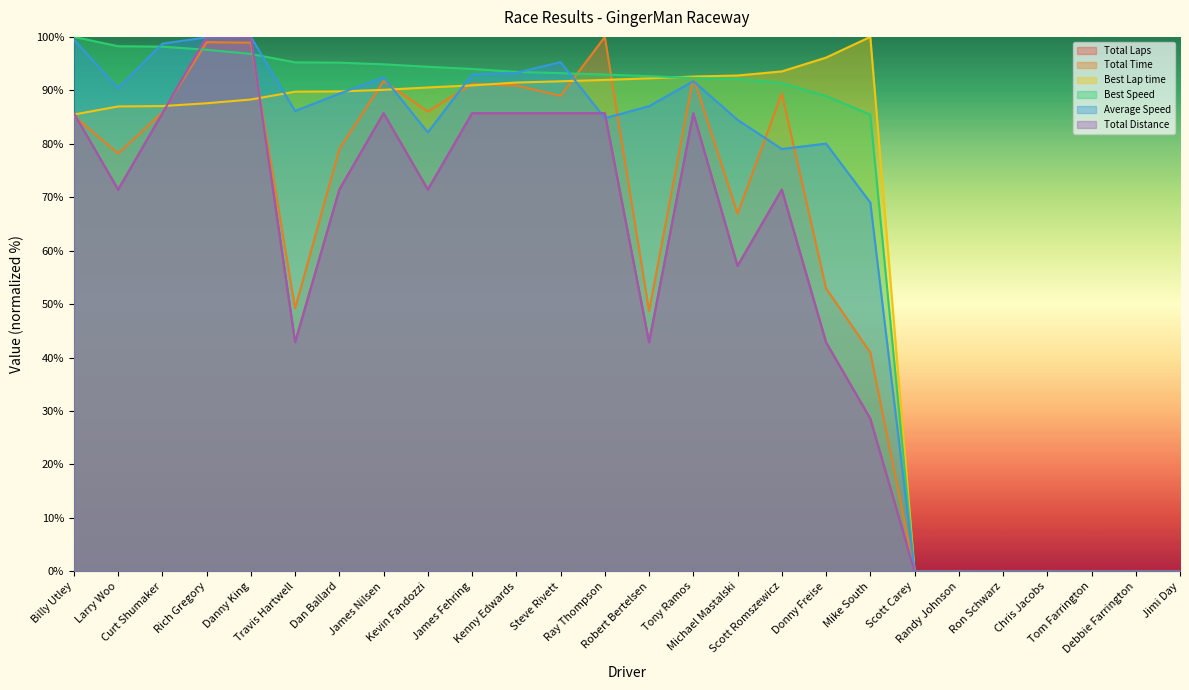

List the labels in order of Average Speed value, smallest first.

Scott Carey, Randy Johnson, Ron Schwarz, Chris Jacobs, Tom Farrington, Debbie Farrington, Jimi Day, Mike South, Scott Romszewicz, Donny Freise, Kevin Fandozzi, Michael Mastalski, Ray Thompson, Travis Hartwell, Robert Bertelsen, Dan Ballard, Larry Woo, Tony Ramos, James Nilsen, James Fehring, Kenny Edwards, Steve Rivett, Curt Shumaker, Billy Utley, Rich Gregory, Danny King